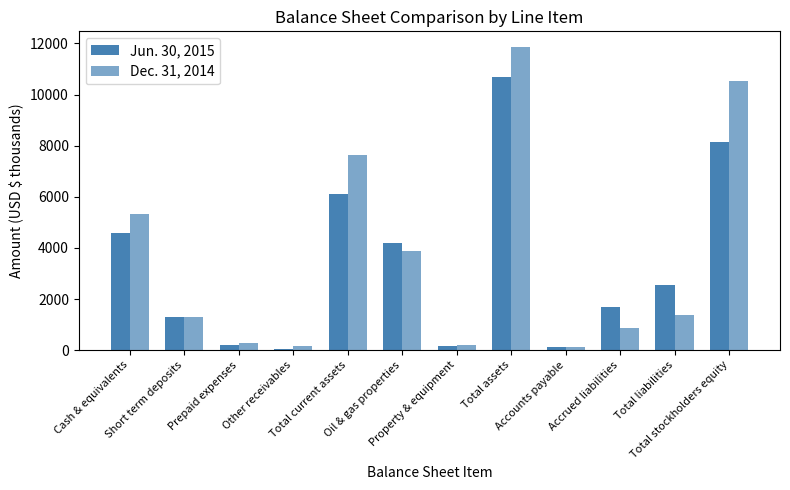

Which label corresponds to the smallest value in the chart?

Other receivables